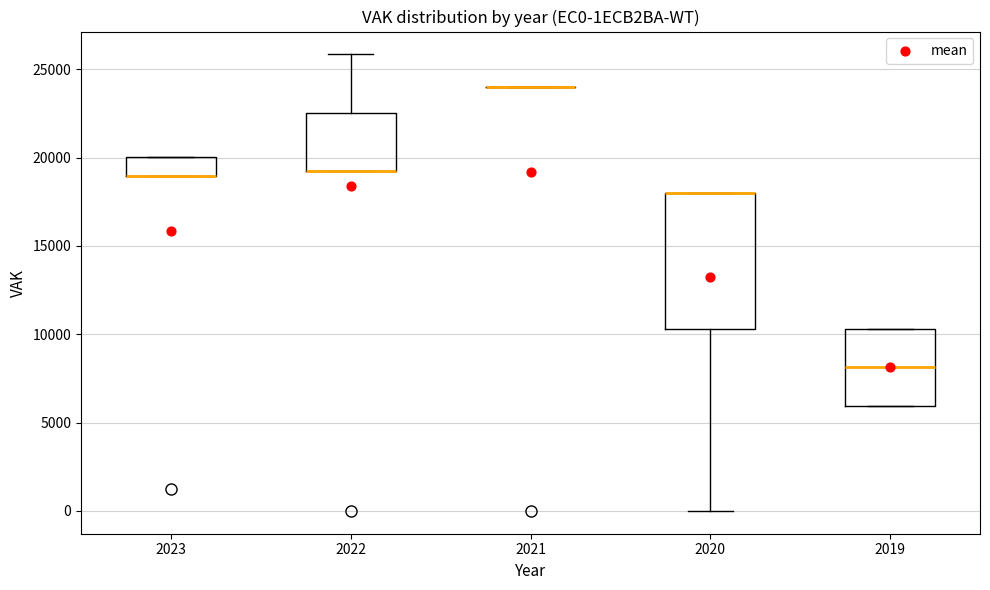

Which box is the tallest, from its lower edge to its upper edge?

2020